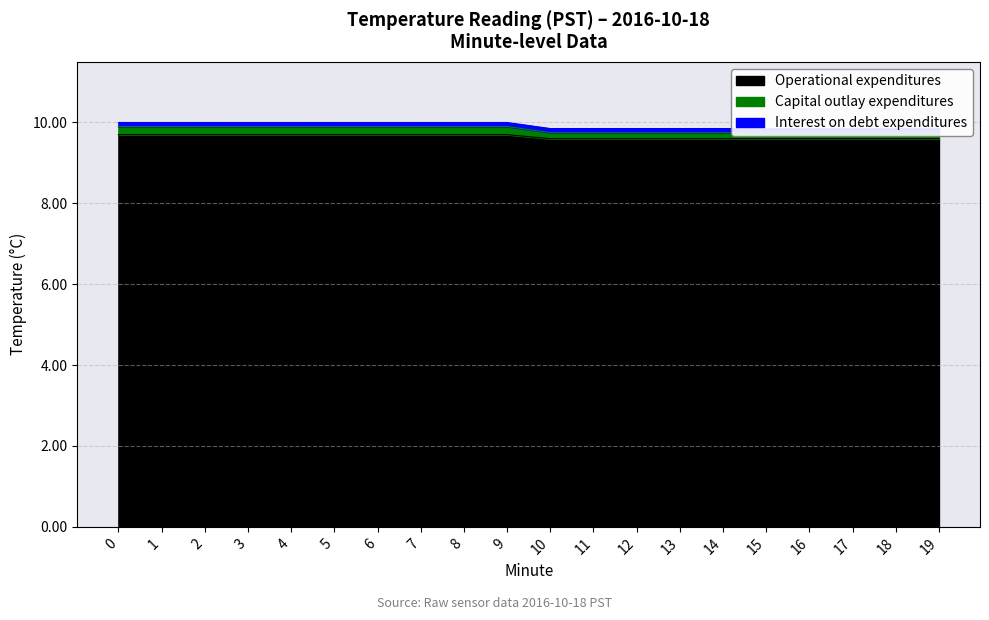

True or false: Capital outlay expenditures and Operational expenditures intersect in this chart.

False